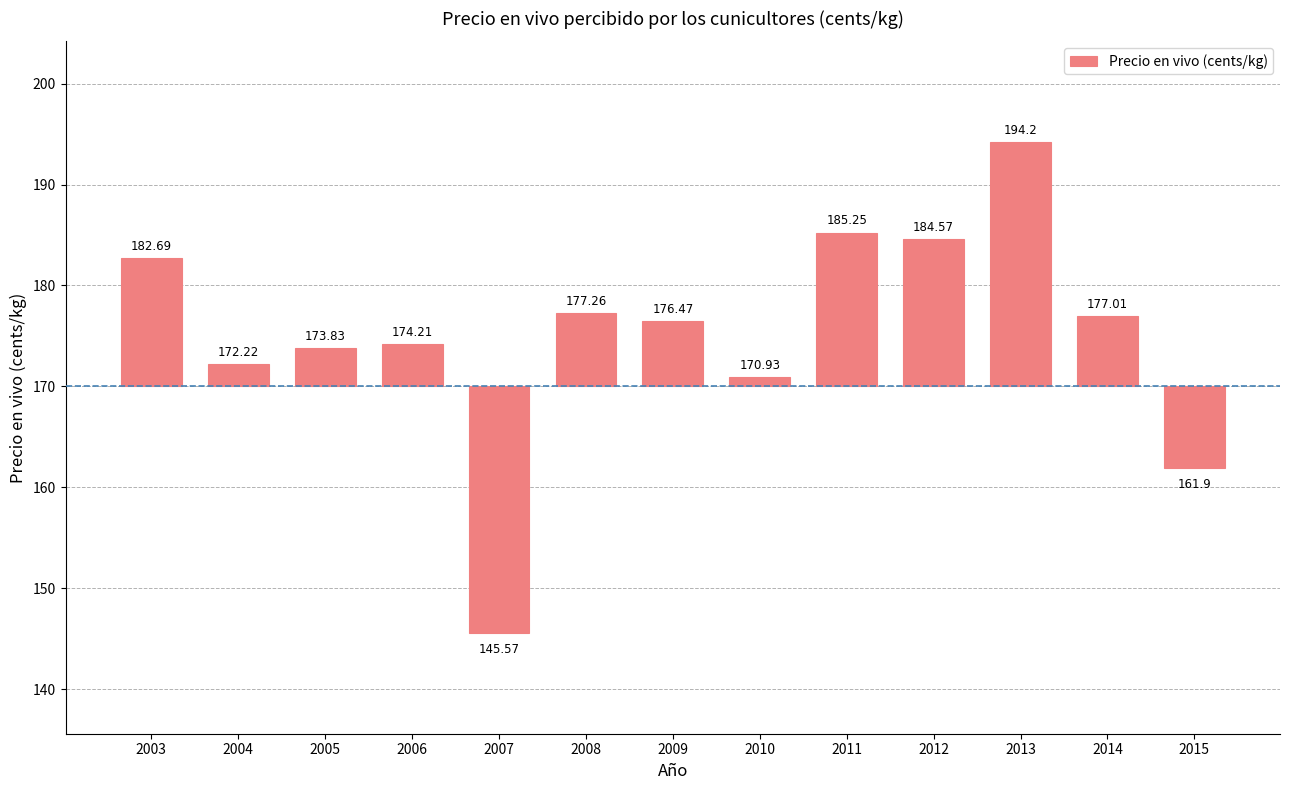

What is the change in value from 2008 to 2013?

+16.9